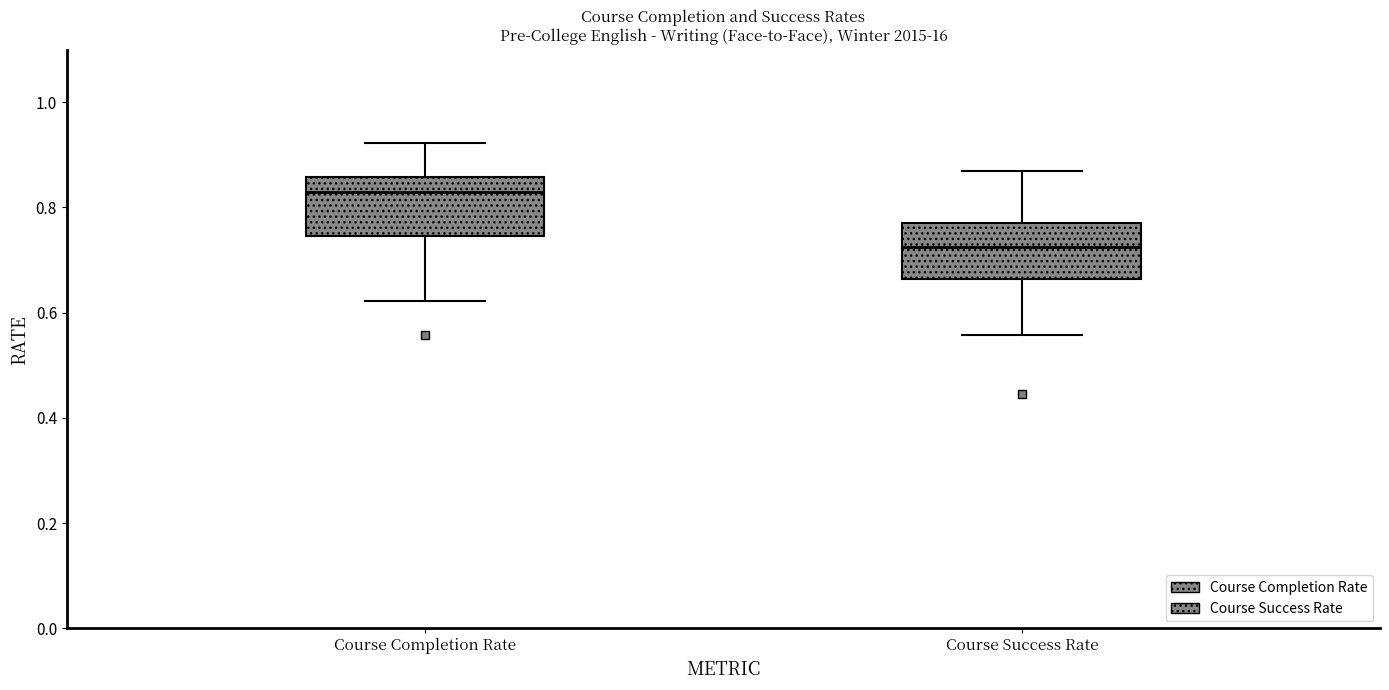

Which box's median line is the highest?

Course Completion Rate